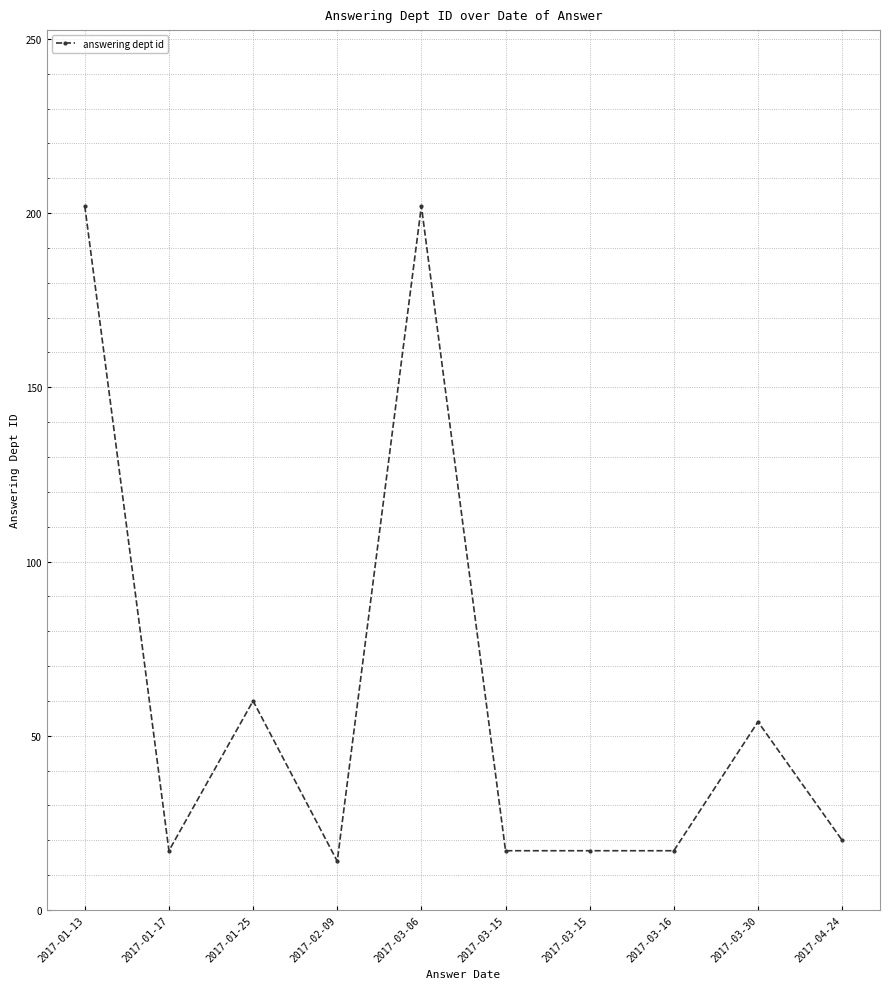

Count the number of categories in the chart.

10